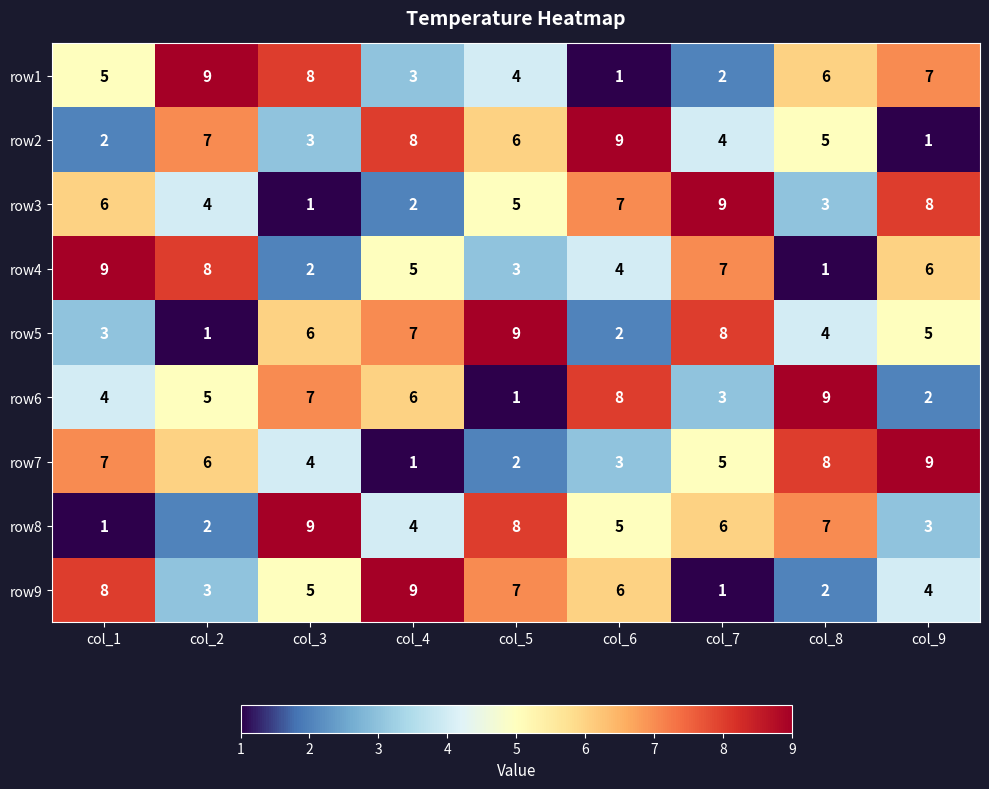

Is the value of row6 at col_1 greater than the value of row2 at col_5?

No